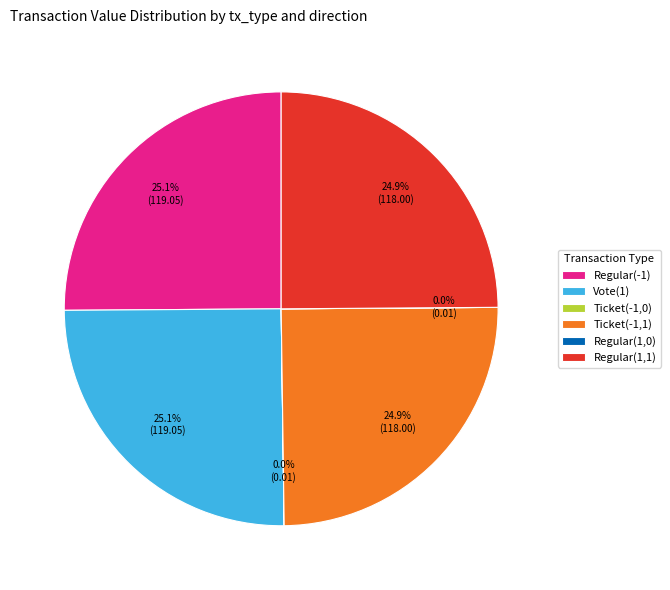

What portion of the pie excludes Regular(-1)?

74.9%